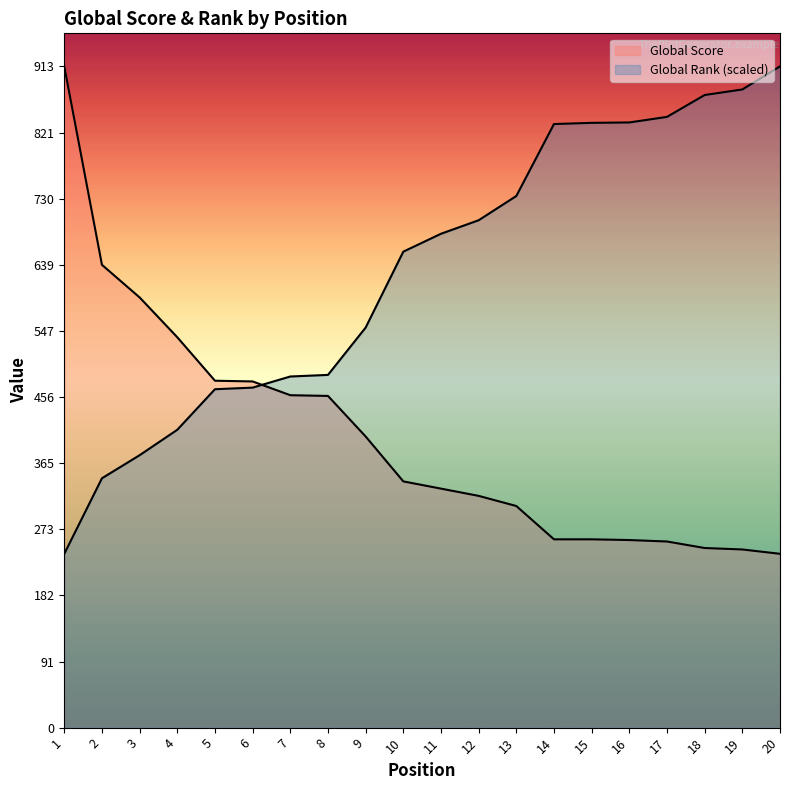

What is the greatest value displayed?

913.0